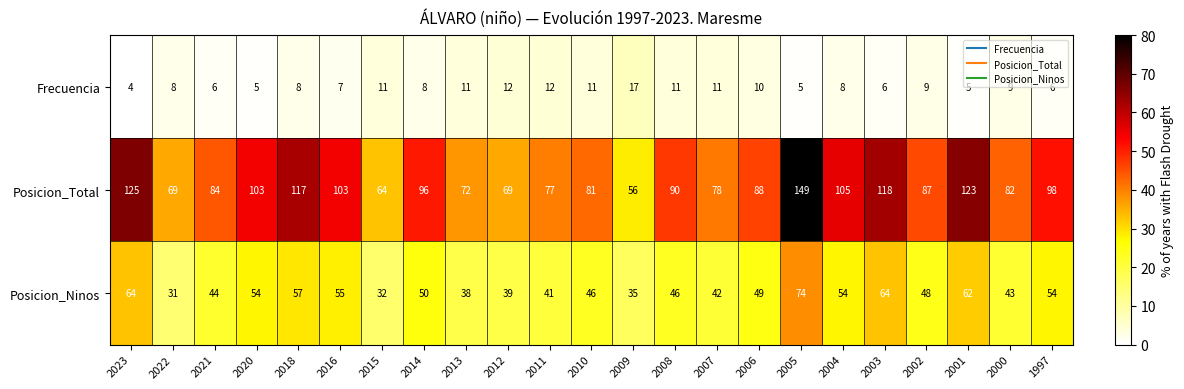

Rank the series by their maximum value, from lowest to highest.

Frecuencia, Posicion_Ninos, Posicion_Total